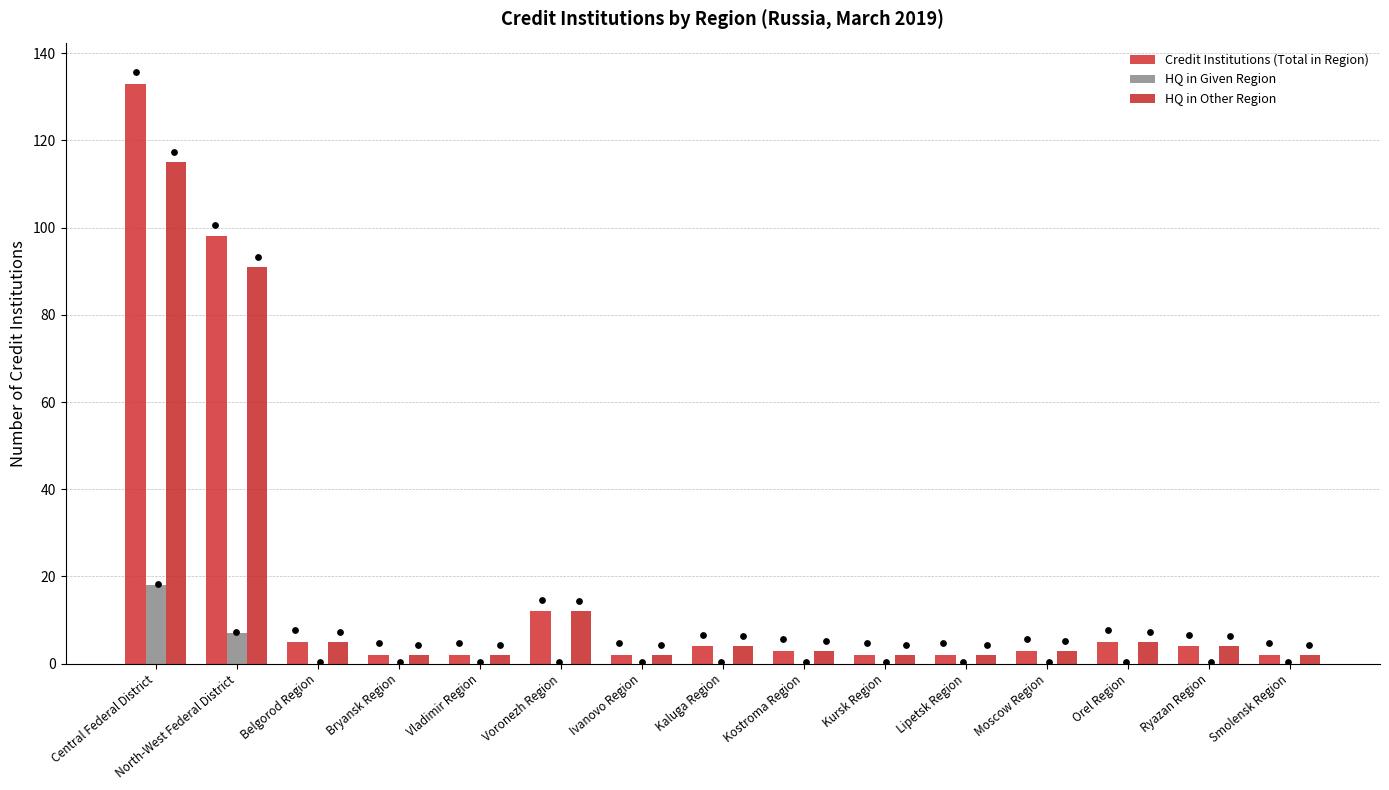

Which series reaches the minimum Y coordinate?

HQ in Given Region